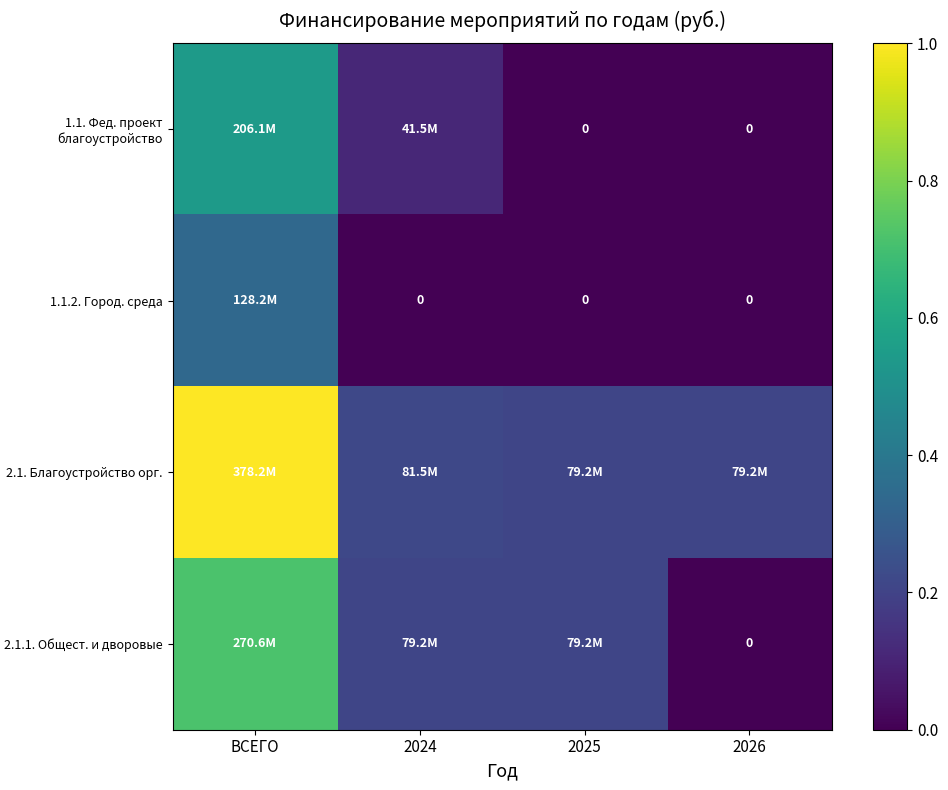

The 2.1.1. Общест. и дворовые series shows 0.3 at 2024. True or false?

False